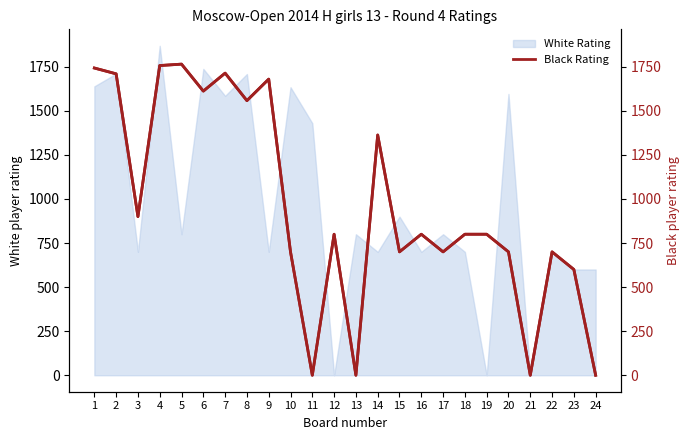

At which label is the value closest to 882?

3